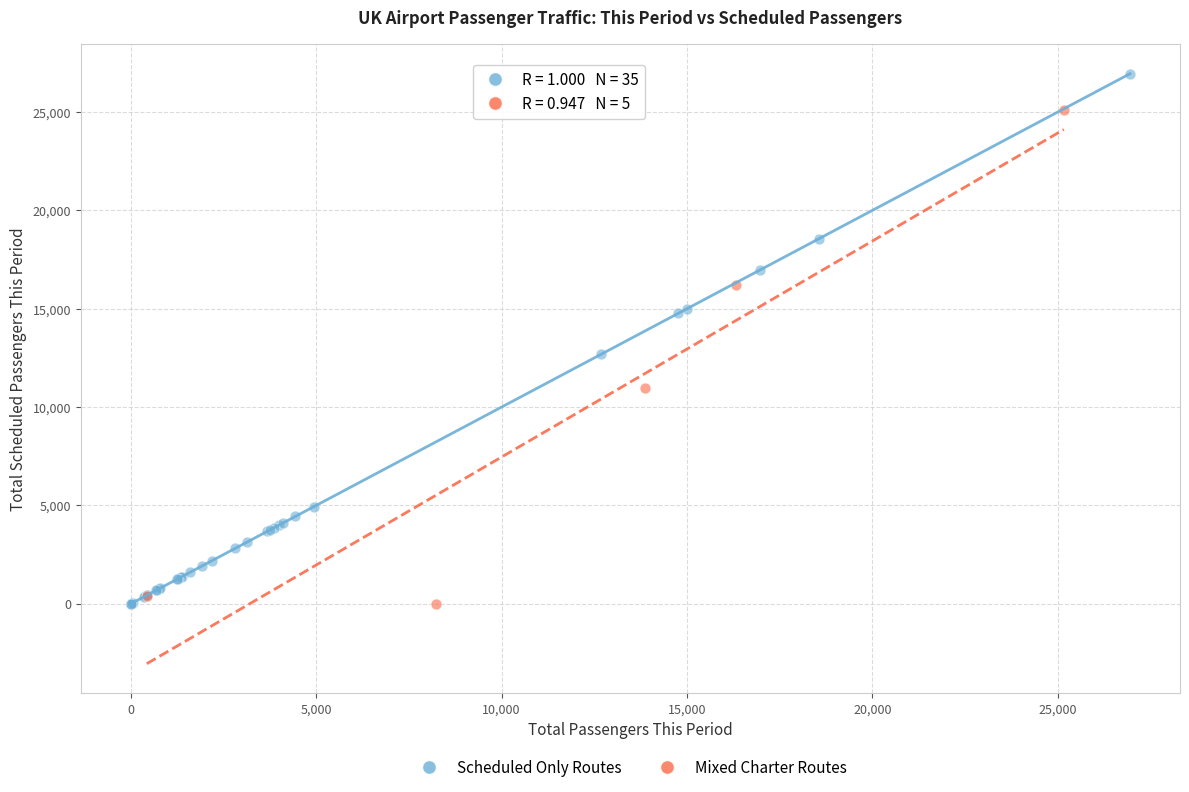

Which series has the widest spread of Y values?

Scheduled Only Routes